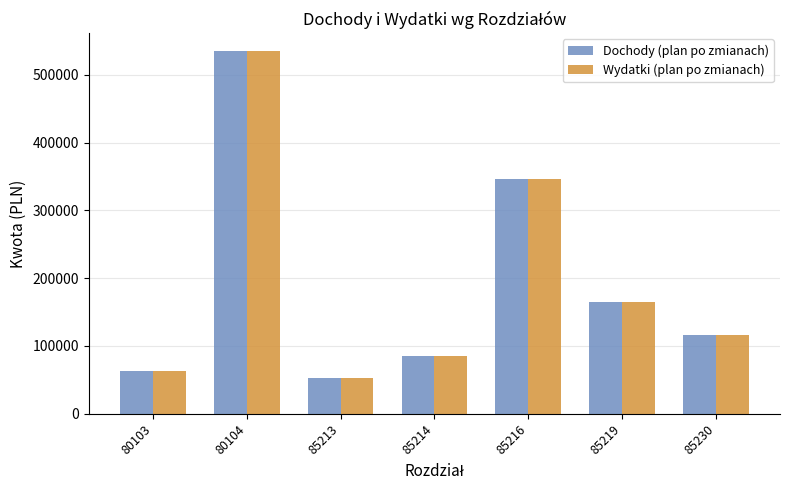

What is the difference between the second highest and minimum values in the Dochody (plan po zmianach) series?

293747.0